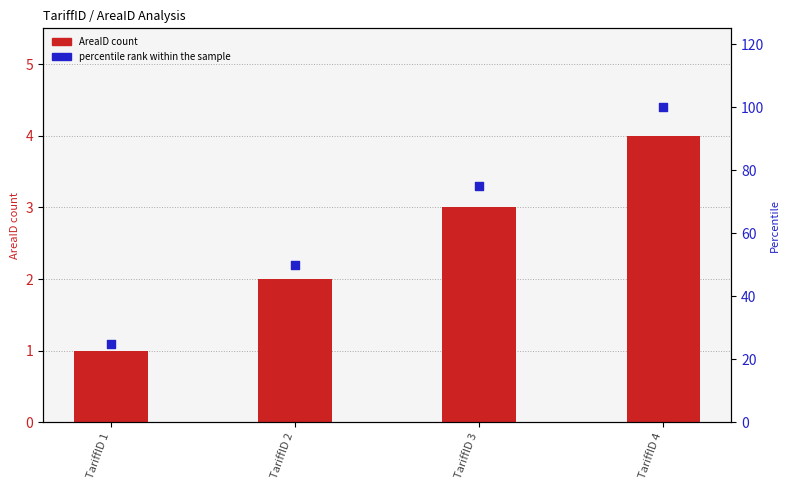

What is the total value across all series at TariffID 3?

78